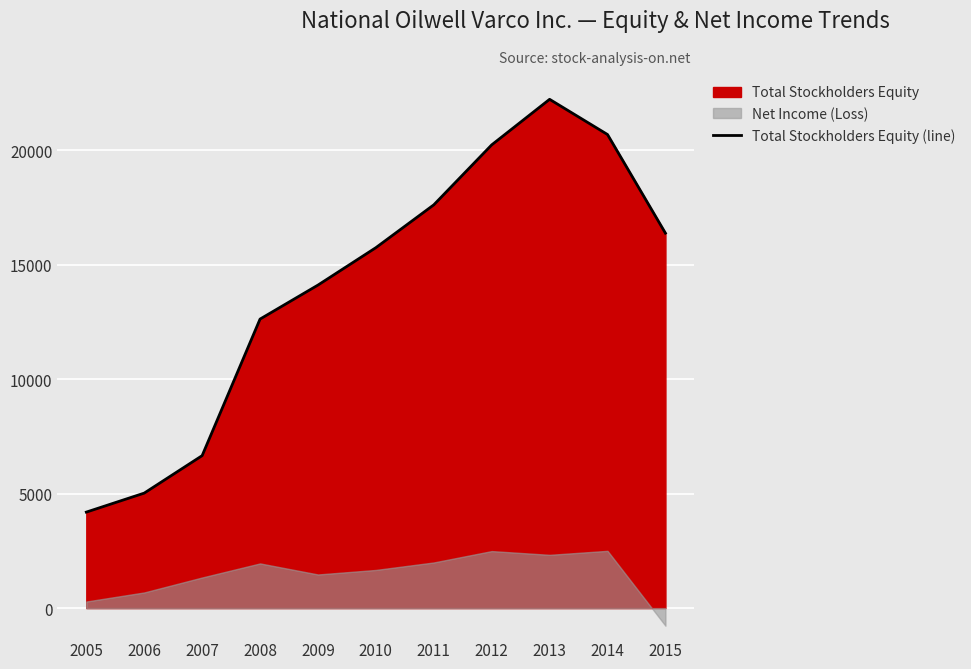

Reading left to right, extract all data points from this chart.

4194	5024	6661	12628	14113	15748	17619	20239	22230	20692	16383